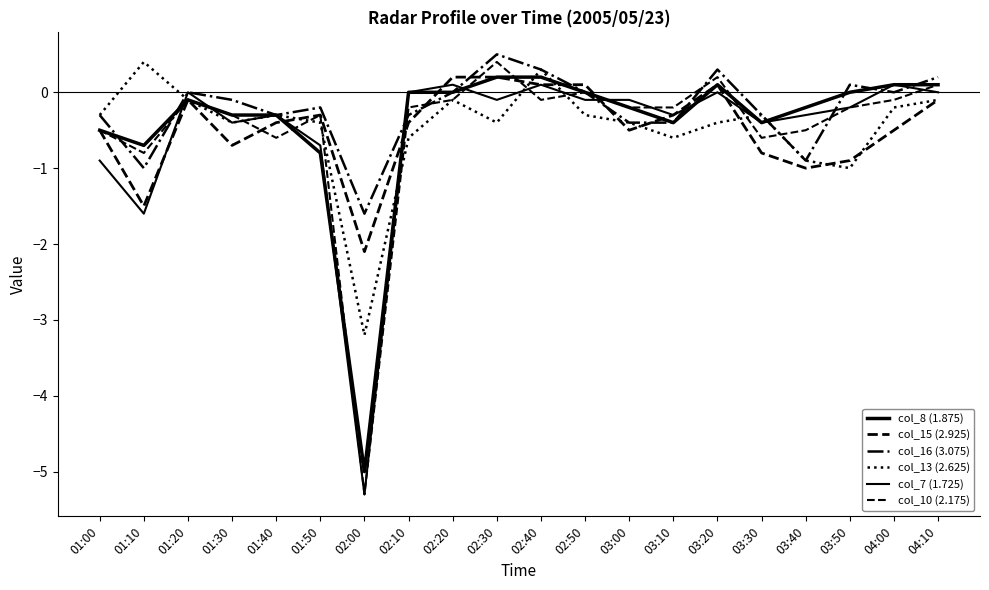

How many lines are shown in the chart?

6